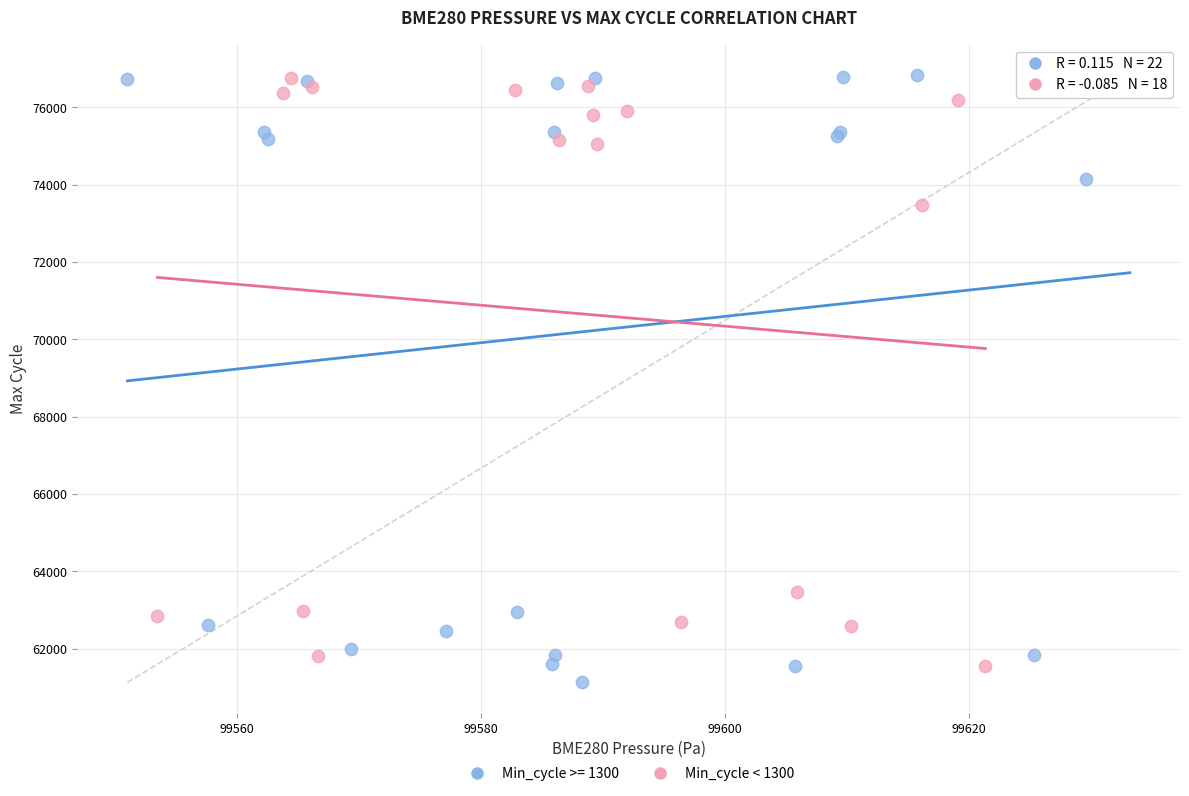

What are all the series names shown in the legend?

Min_cycle >= 1300, Min_cycle < 1300